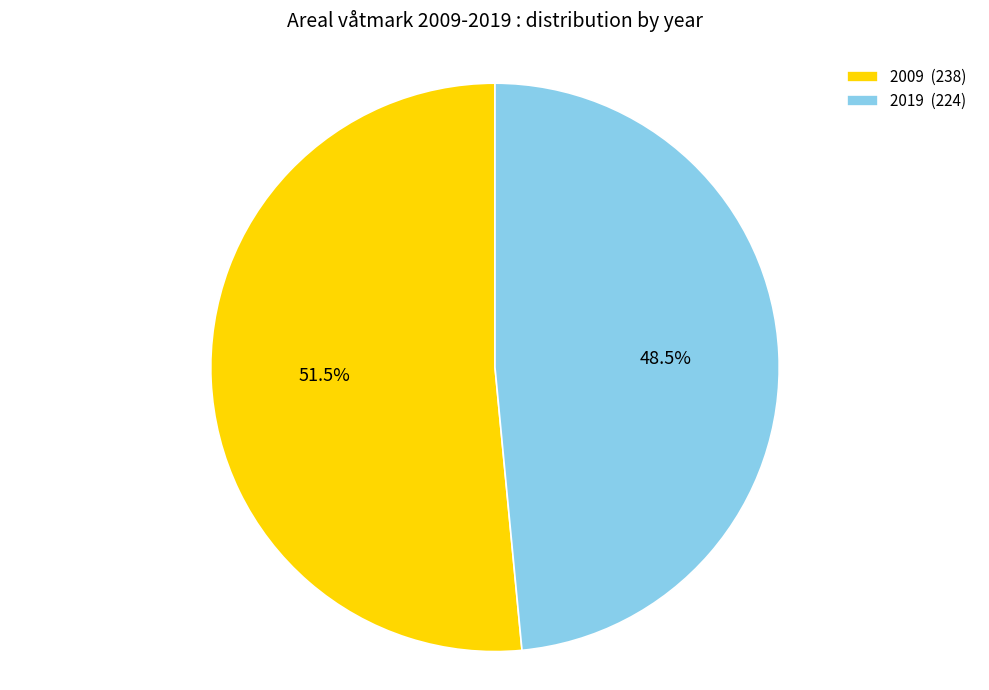

What percentage do 2009 and 2019 together represent?

100.0%